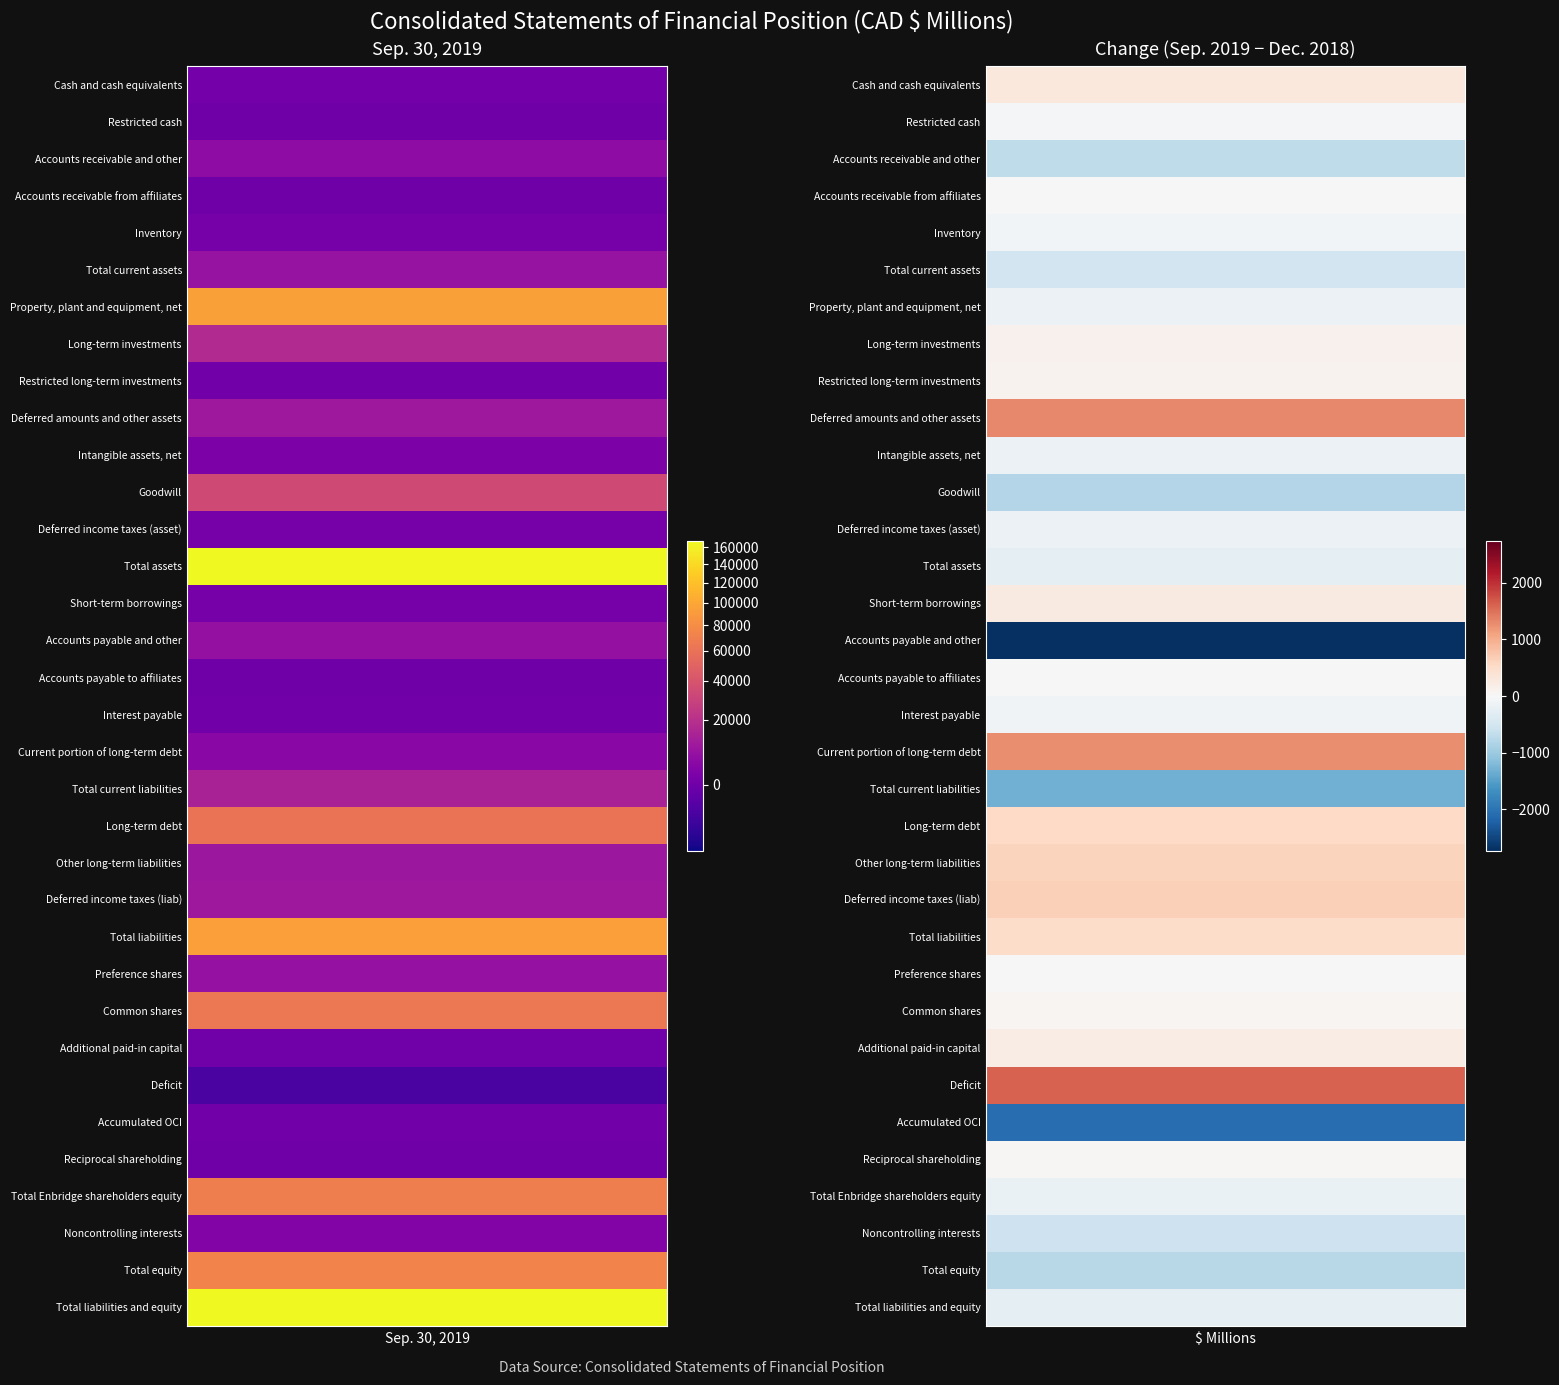

At how many categories does at least one series exceed 116414?

2